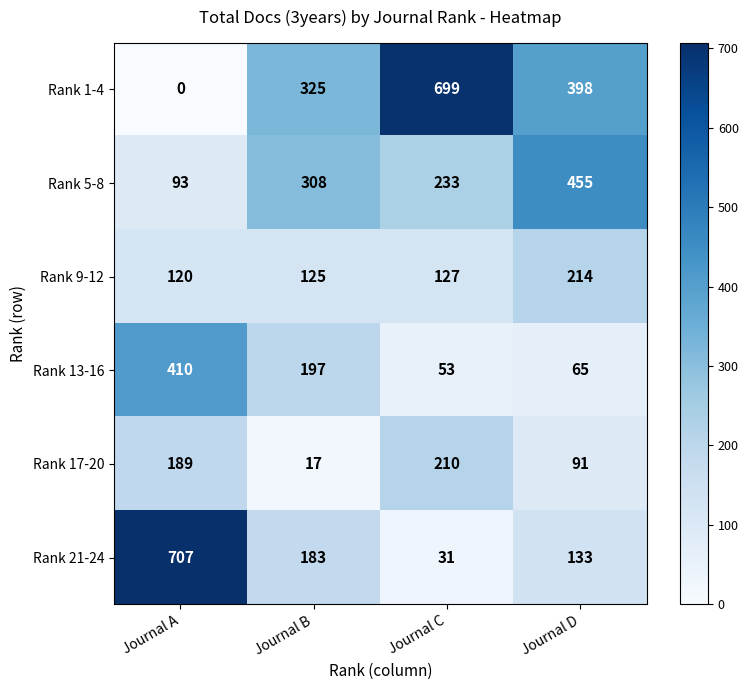

Is it true that Rank 21-24 equals 183 at Journal B?

True